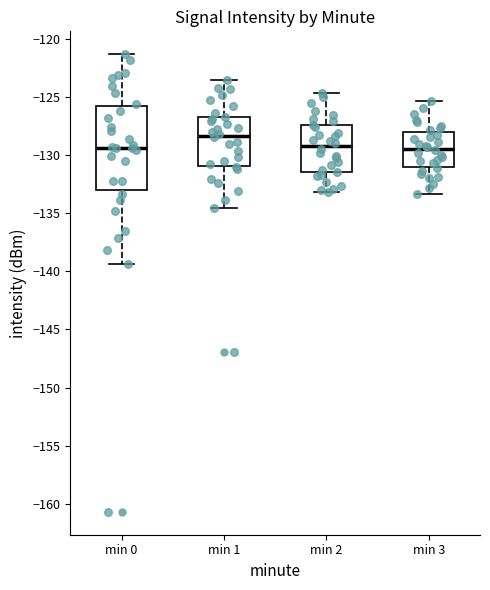

Reading left to right, read every box against the y-axis: the position of its median line, the range the box covers, and the ends of its whiskers. The values are not printed on the chart, so give them approximately, as read against the axis.

min 0: median -129.5, box -133.0 to -126.0, whiskers -139.5 to -121.5
min 1: median -128.5, box -131.0 to -126.5, whiskers -134.5 to -123.5
min 2: median -129.0, box -131.5 to -127.5, whiskers -133.0 to -124.5
min 3: median -129.5, box -131.0 to -128.0, whiskers -133.5 to -125.5